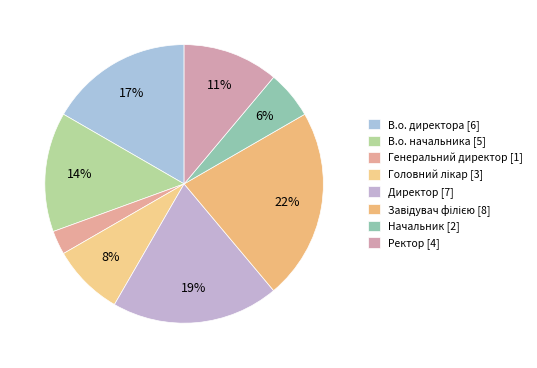

To the nearest percent, what is the difference between the largest and smallest slice percentages?

19%